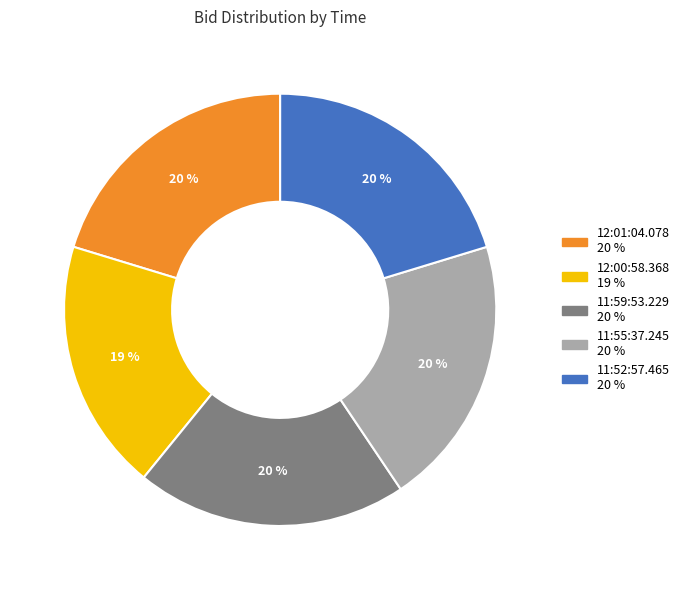

The 11:52:57.465 slice represents 20% of the pie. True or false?

True